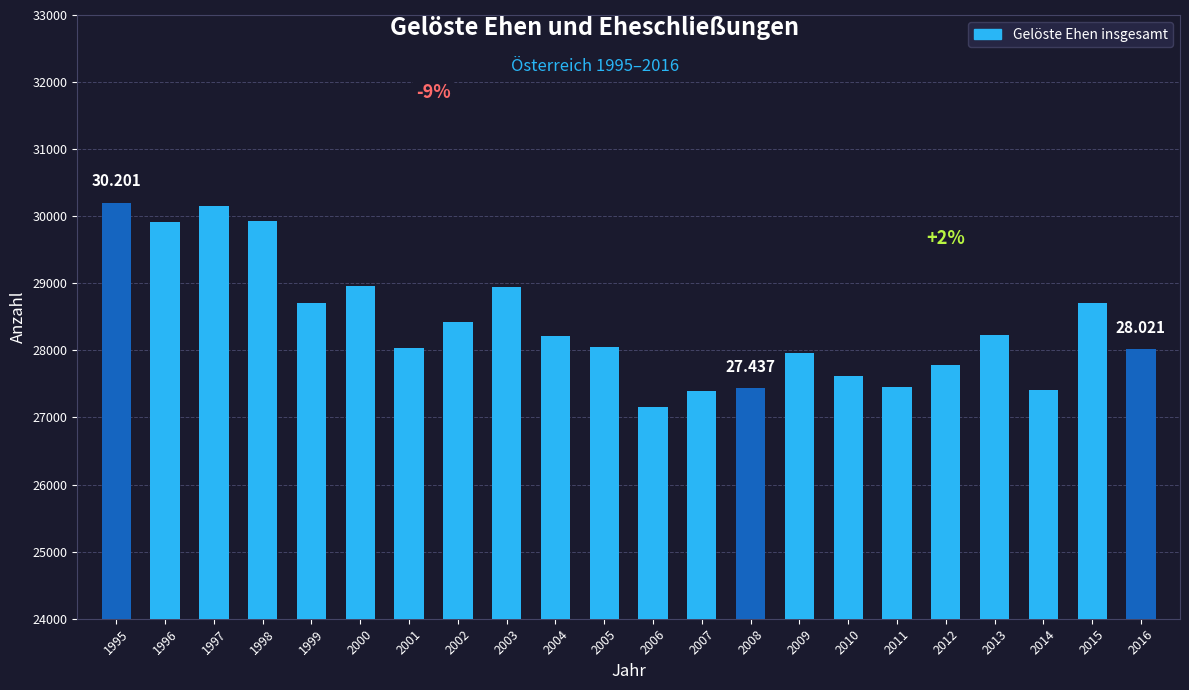

At which category does the chart reach its minimum across all series?

2006